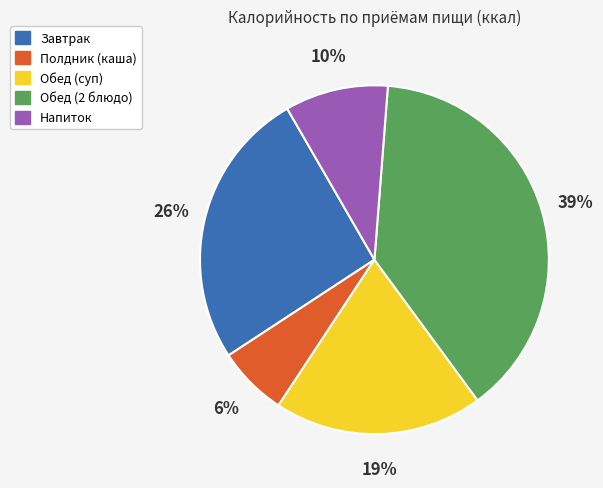

Which has a higher value, Обед (2 блюдо) or Полдник (каша)?

Обед (2 блюдо)